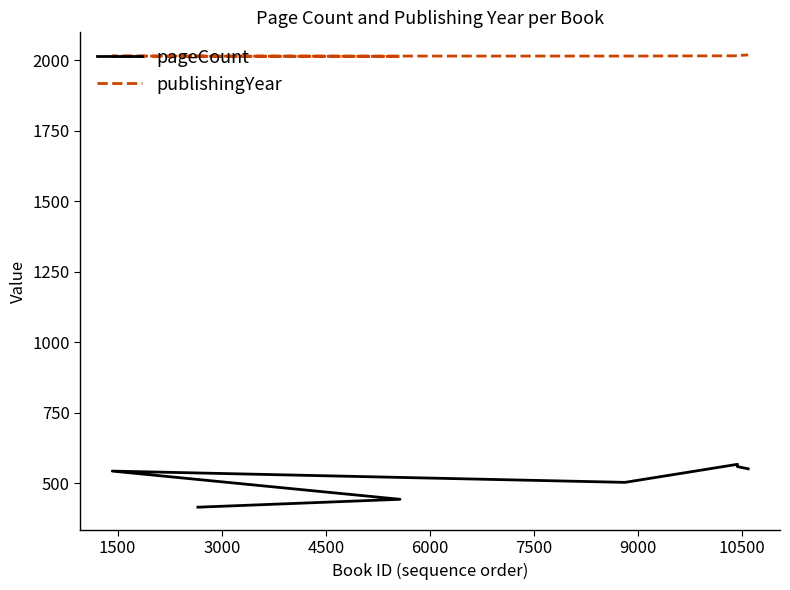

The value of publishingYear at 6000 is 2016. True or false?

True